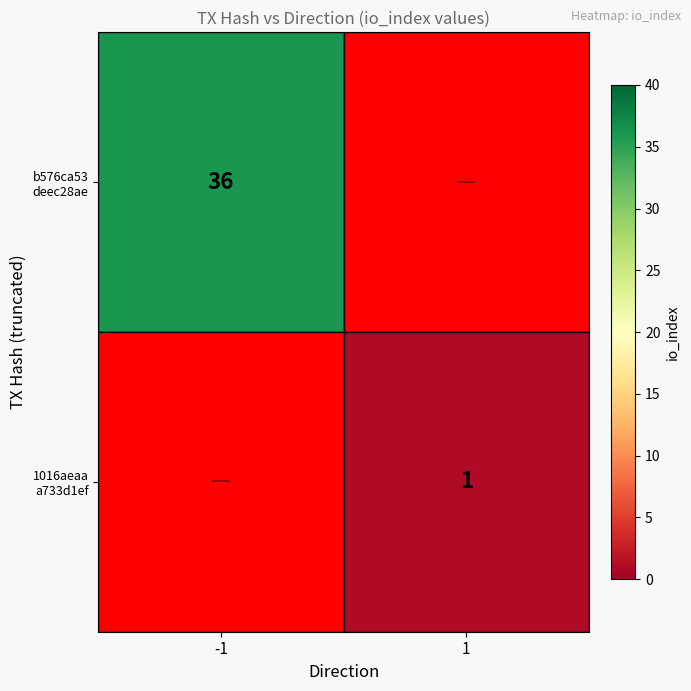

List the labels in order of b576ca53 deec28ae value, smallest first.

-1, 1